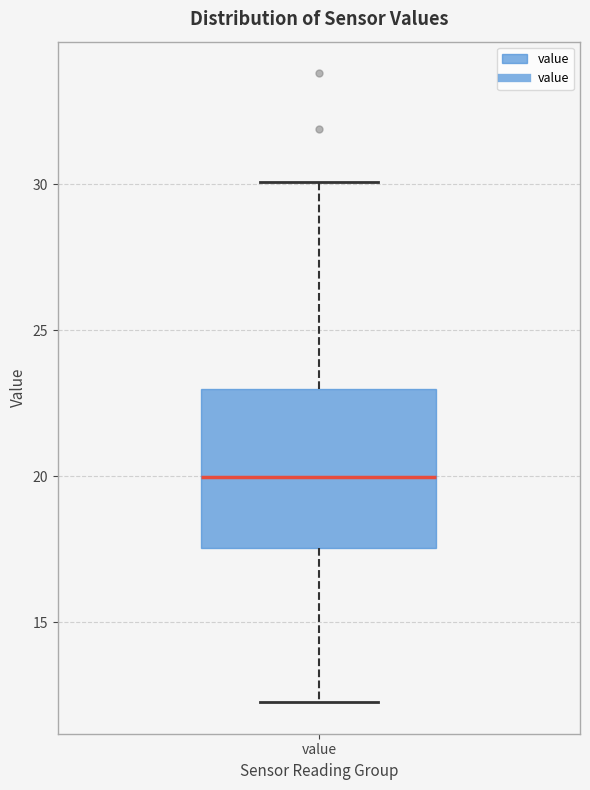

Where does the lower whisker of the box for value end on the y-axis? The values are not printed on the chart, so give them approximately, as read against the axis.

12.5